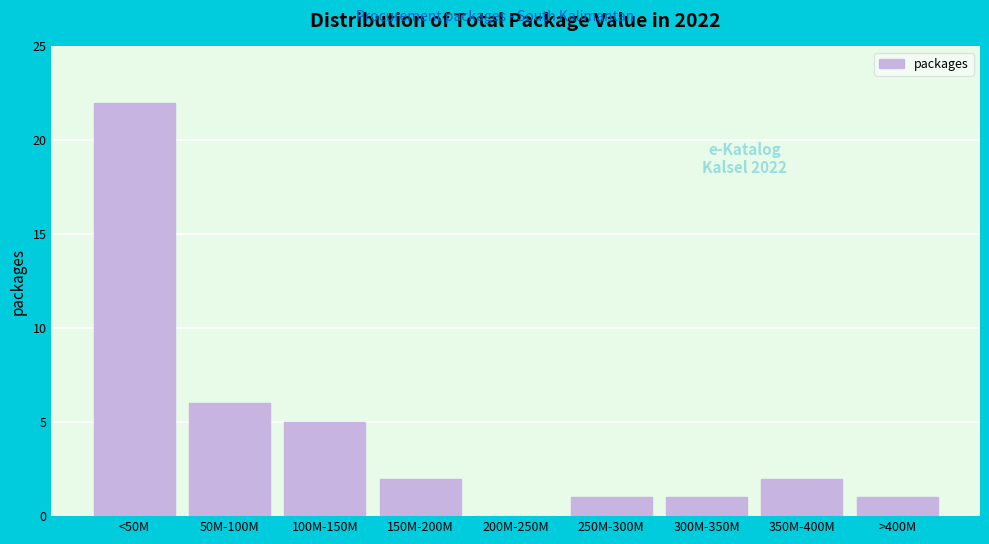

Reading right to left, extract all data points from this chart.

>400M=1	350M-400M=2	300M-350M=1	250M-300M=1	200M-250M=0	150M-200M=2	100M-150M=5	50M-100M=6	<50M=22